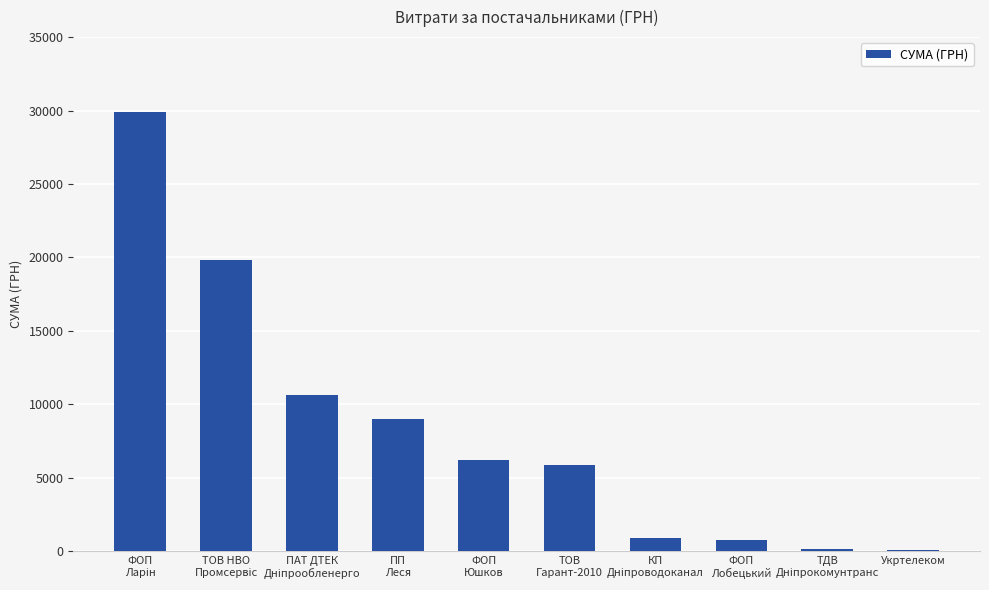

What is the greatest value displayed?

29887.8